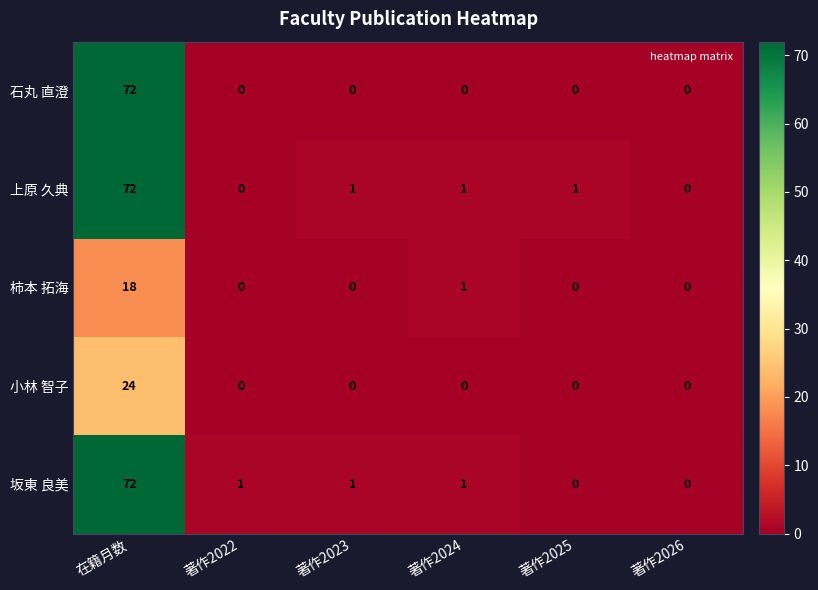

What is the maximum value for 上原 久典?

72